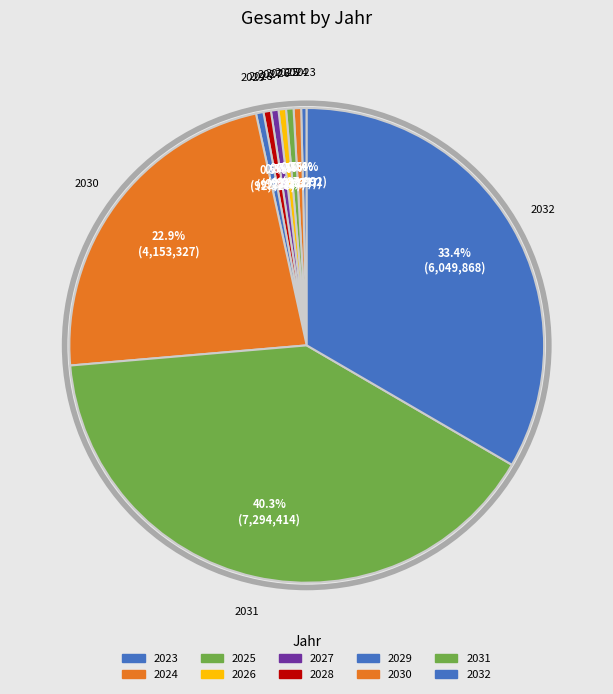

How many slices are in this pie chart?

10